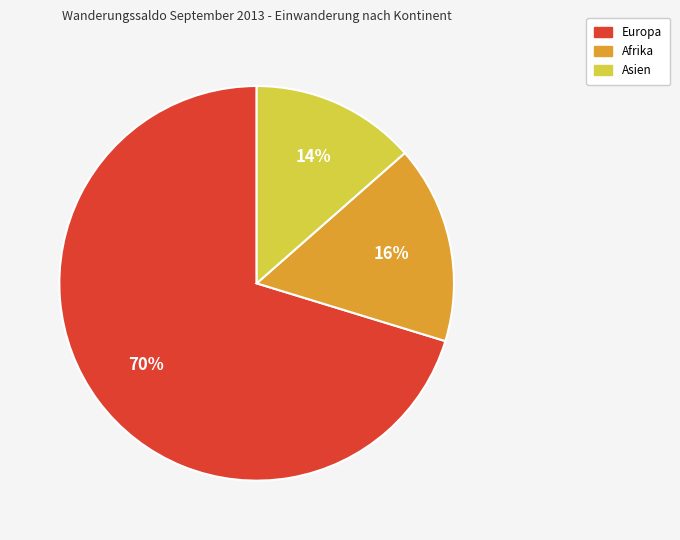

How many slices are in this pie chart?

3